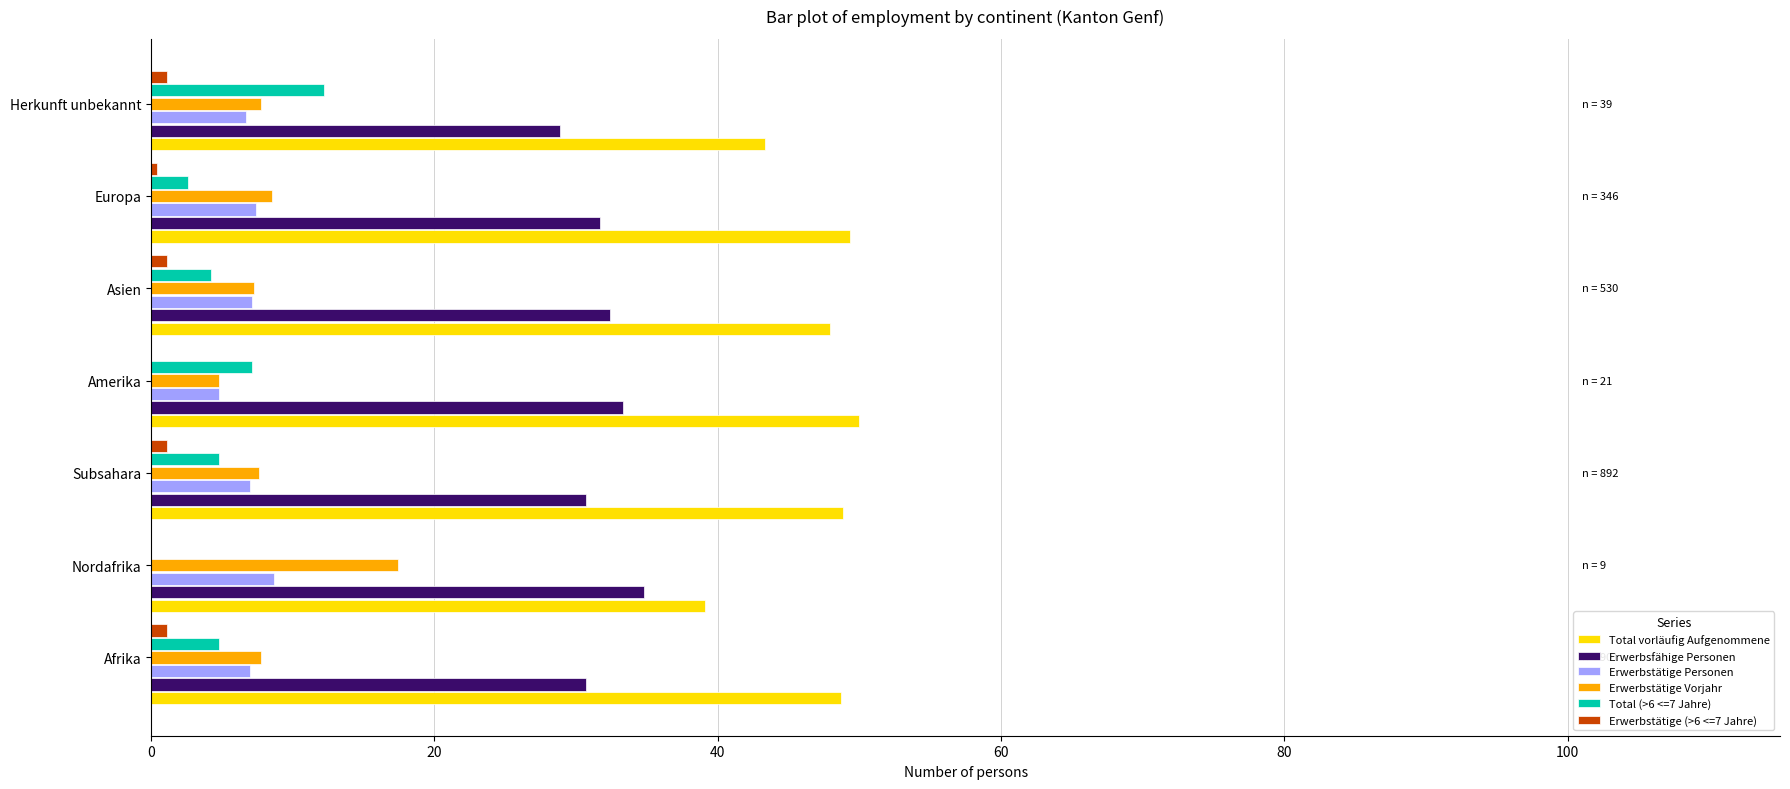

The value of Total vorläufig Aufgenommene at Subsahara is 24.7. True or false?

False